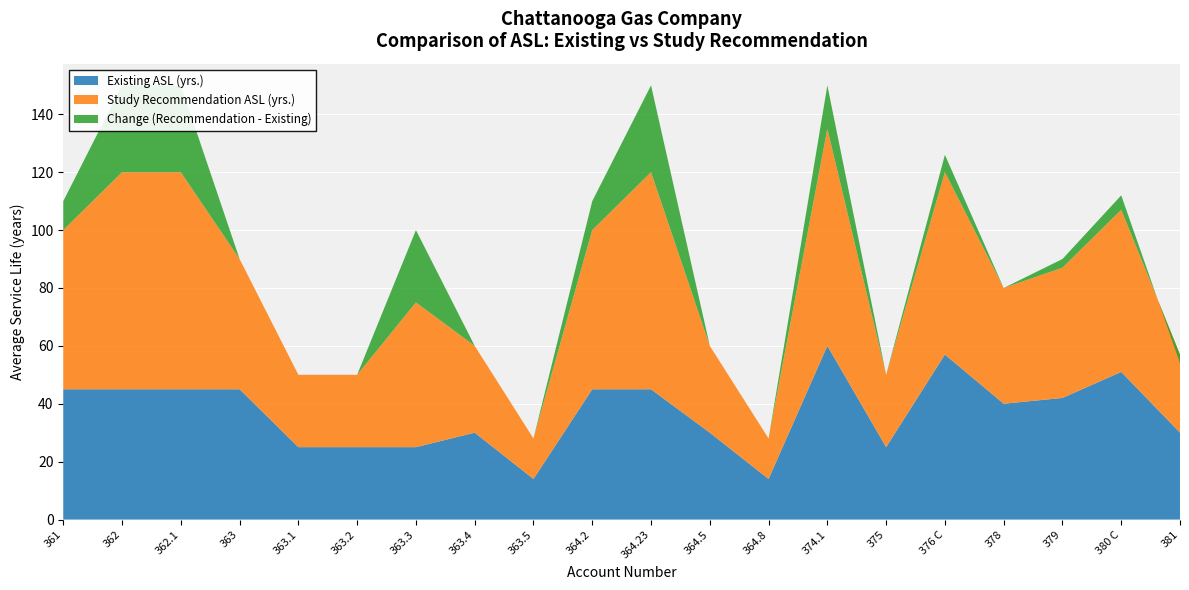

Reading left to right, what are all the values shown in this chart?

Existing ASL (yrs.): 361=45	362=45	362.1=45	363=45	363.1=25	363.2=25	363.3=25	363.4=30	363.5=14	364.2=45	364.23=45	364.5=30	364.8=14	374.1=60	375=25	376 C=57	378=40	379=42	380 C=51	381=30
Study Recommendation ASL (yrs.): 361=55	362=75	362.1=75	363=45	363.1=25	363.2=25	363.3=50	363.4=30	363.5=14	364.2=55	364.23=75	364.5=30	364.8=14	374.1=75	375=25	376 C=63	378=40	379=45	380 C=56	381=27
Change (Recommendation - Existing): 361=10	362=30	362.1=30	363=0	363.1=0	363.2=0	363.3=25	363.4=0	363.5=0	364.2=10	364.23=30	364.5=0	364.8=0	374.1=15	375=0	376 C=6	378=0	379=3	380 C=5	381=-3